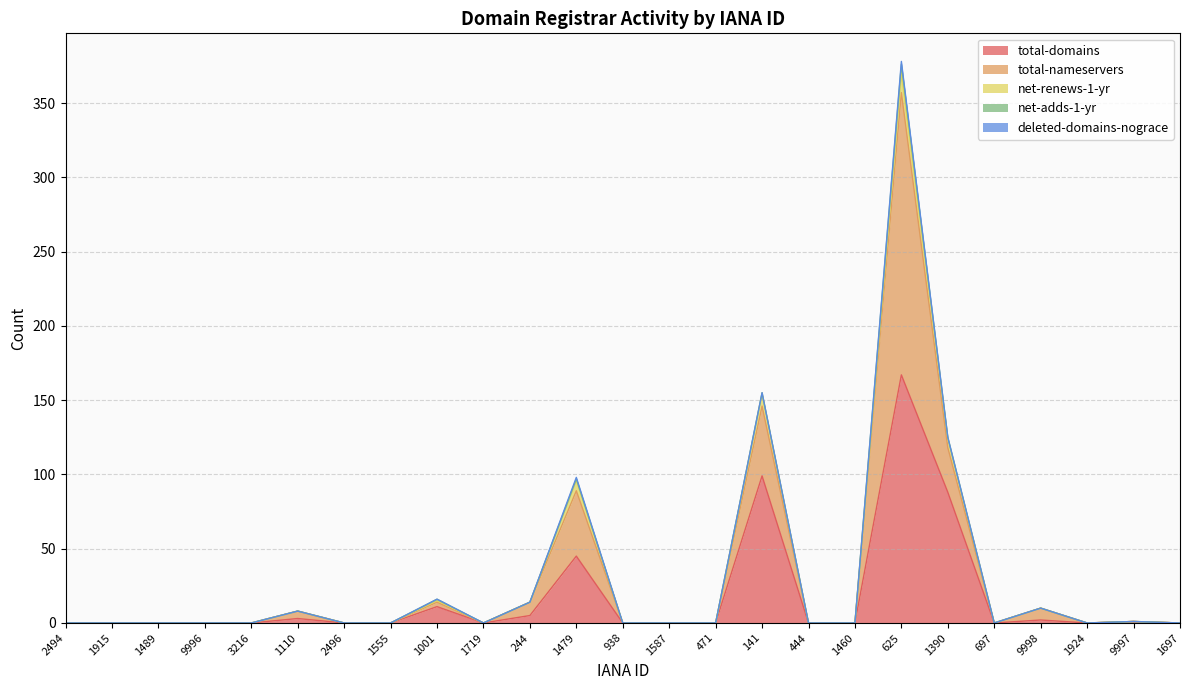

In total-domains, how many points are higher than both neighbors (excluding endpoints)?

7